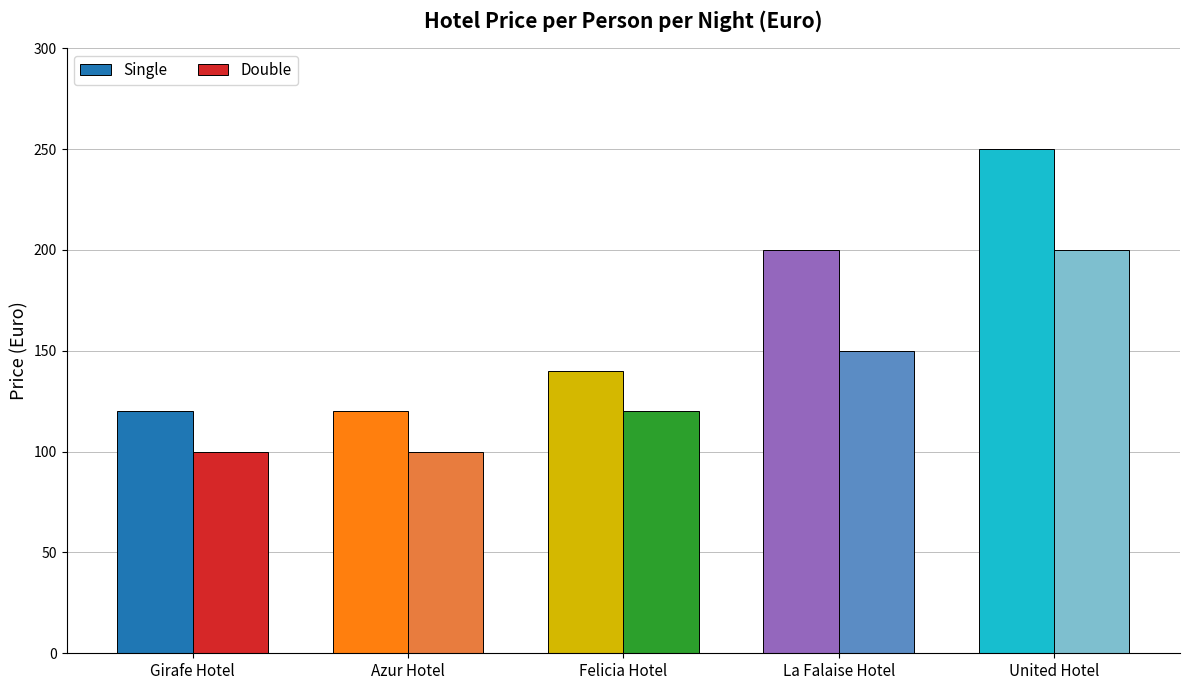

What is the sum of the Single values at United Hotel and Girafe Hotel?

370